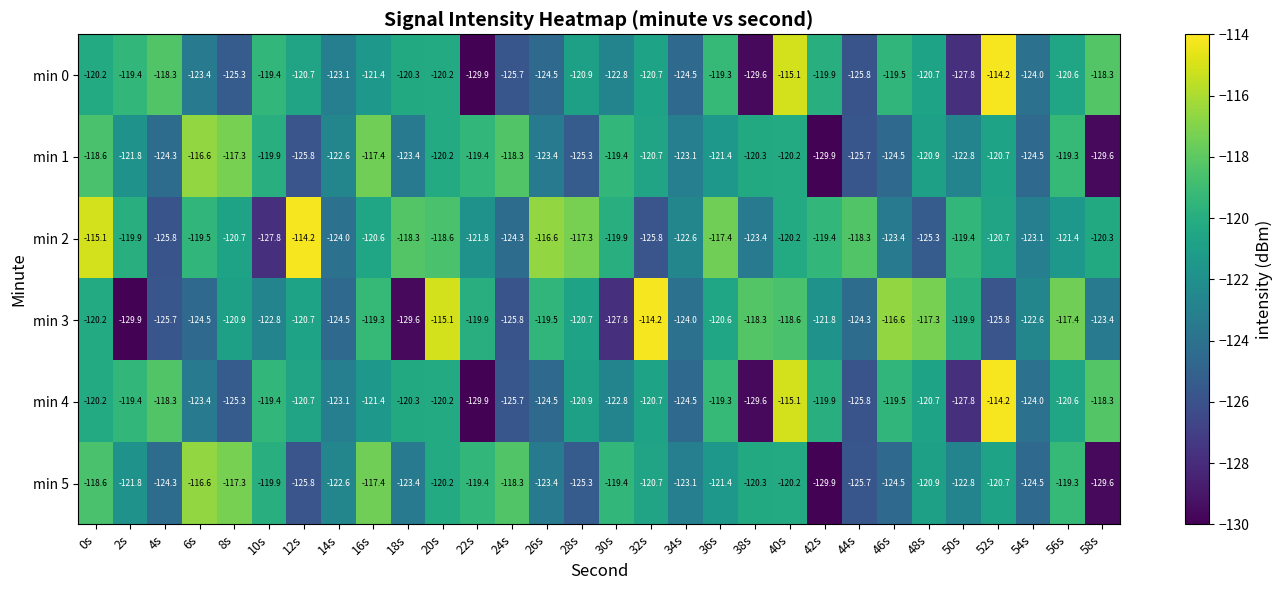

What is the difference between the highest and lowest values at 36s?

4.0